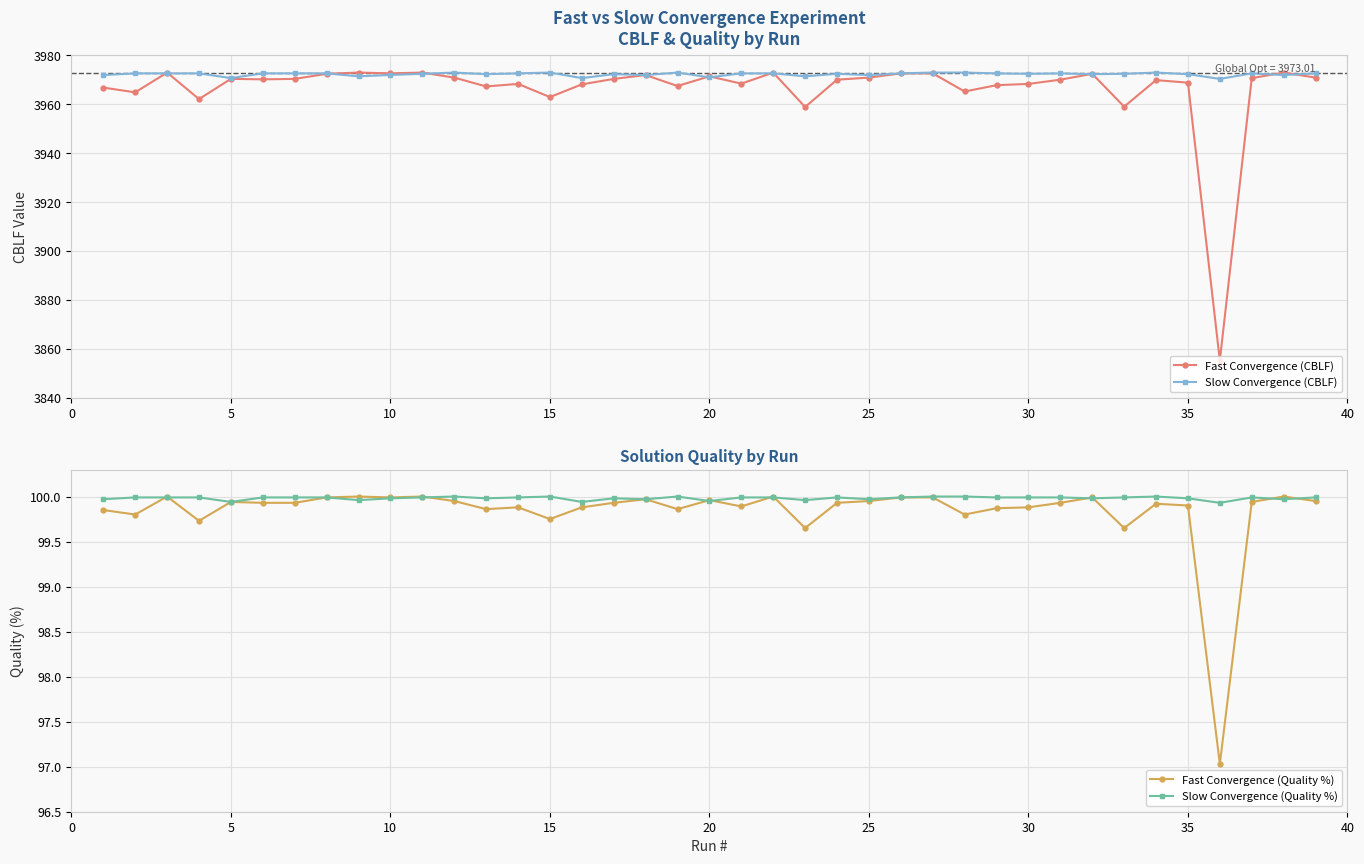

What is the minimum value for Fast Convergence (CBLF)?

3855.2